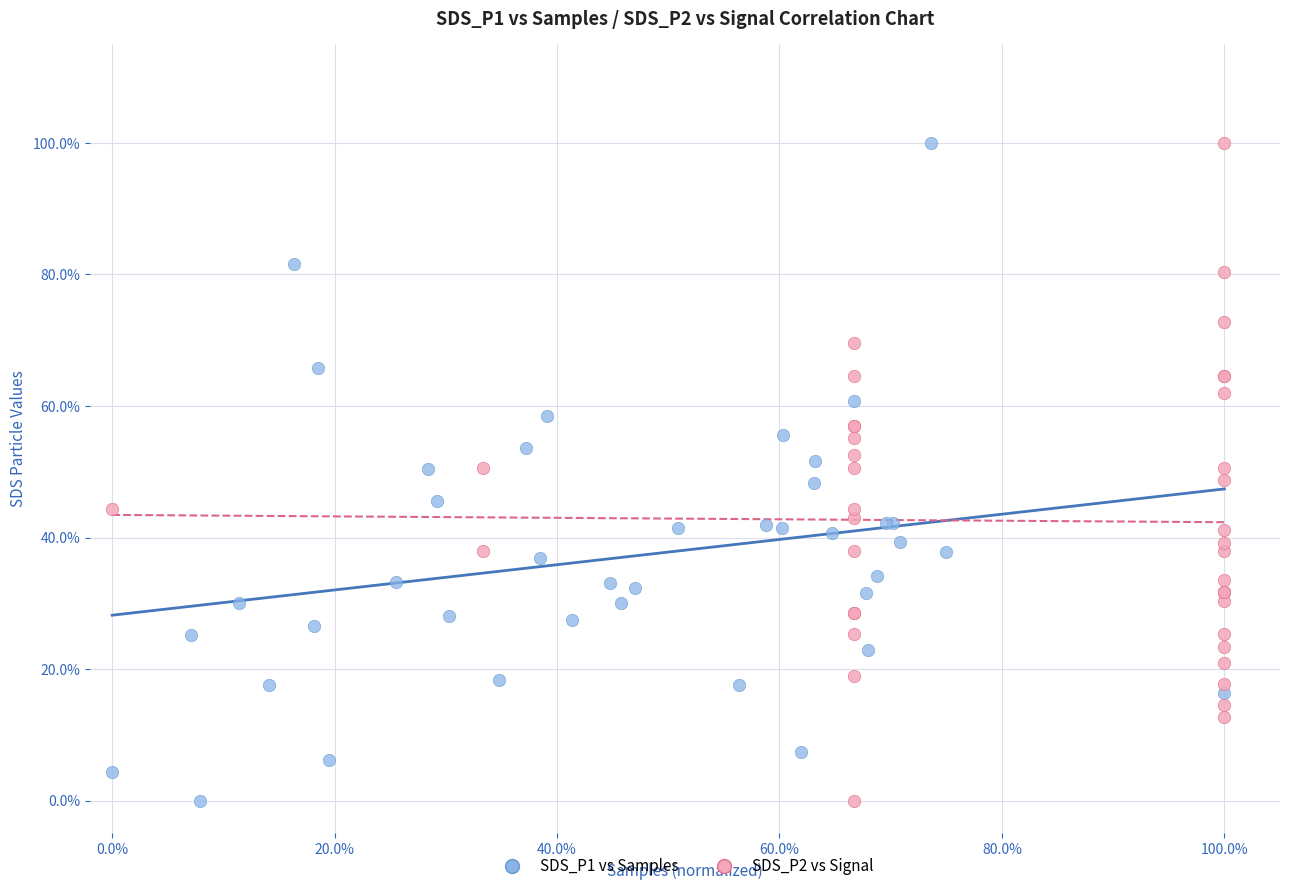

What are all the series names shown in the legend?

SDS_P1 vs Samples, SDS_P2 vs Signal